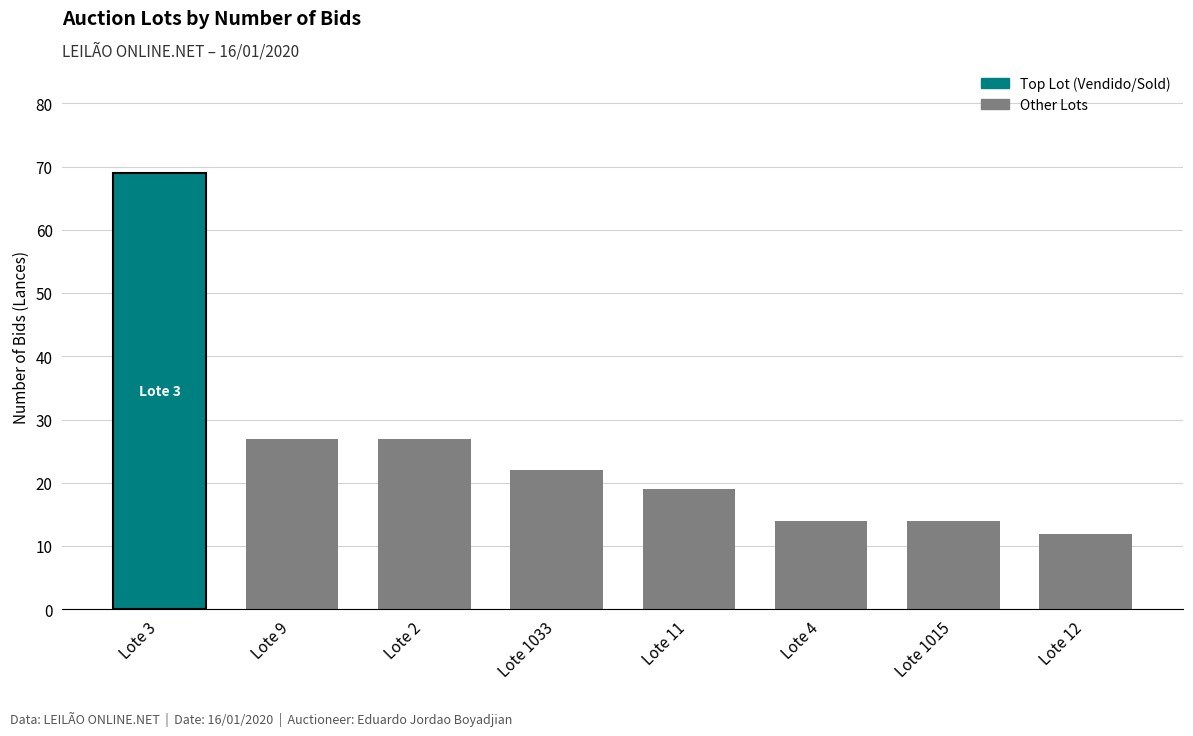

What is the label of the 6th bar from the right?

Lote 2